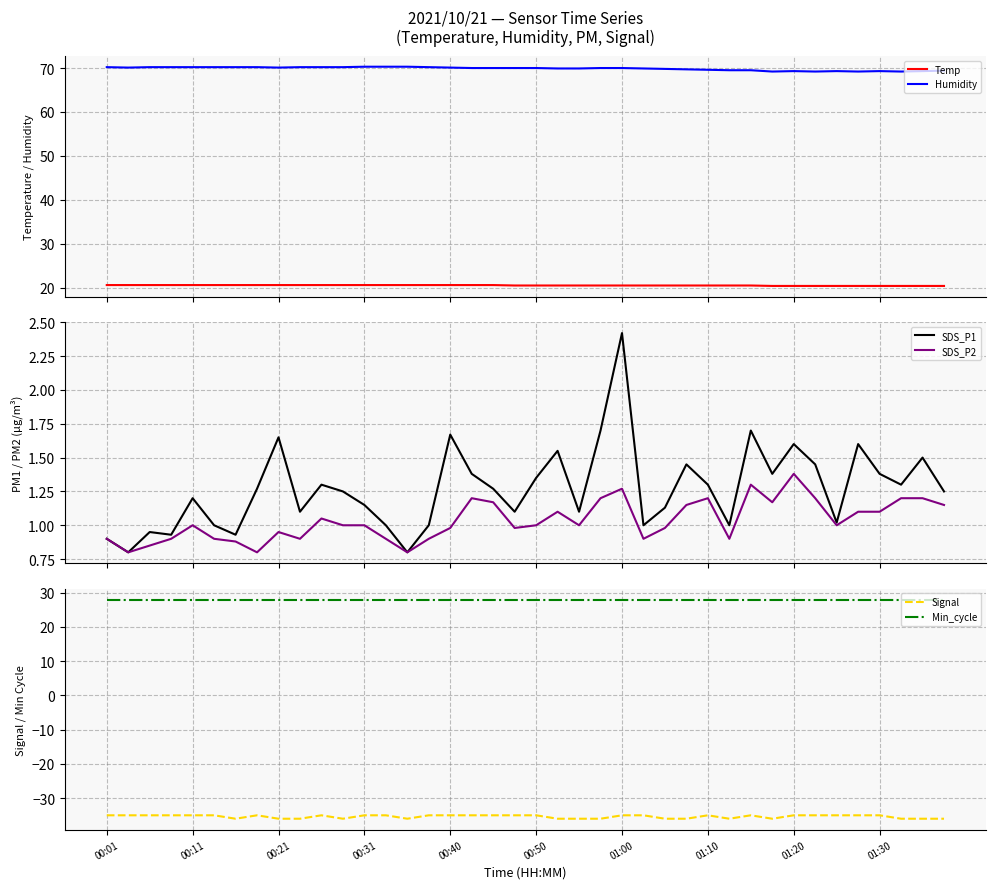

True or false: Temp and Humidity intersect in this chart.

False